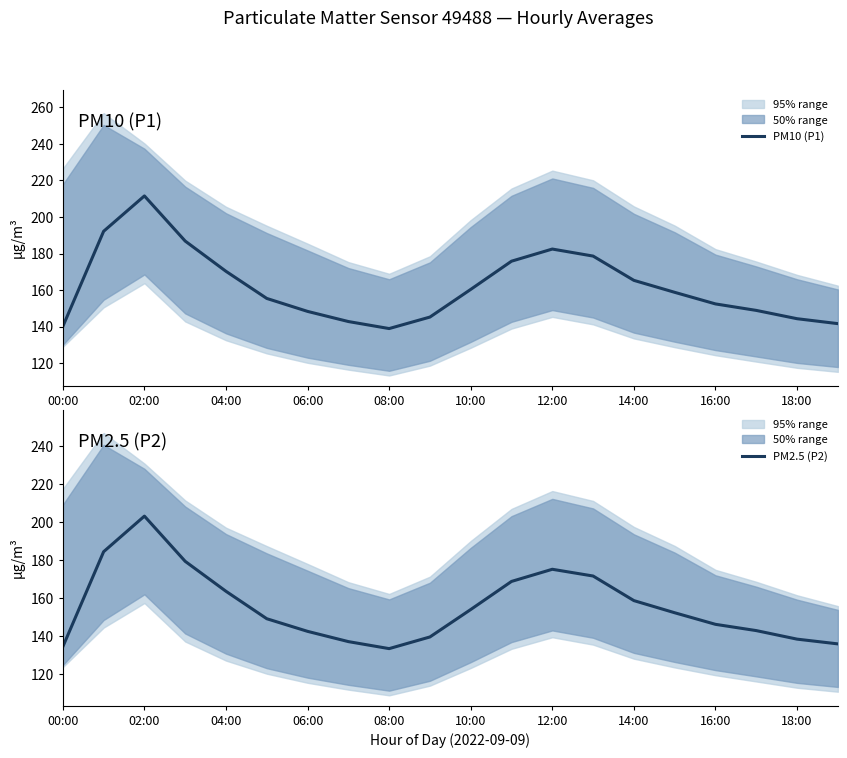

Is it true that PM10 (P1) equals 246.3 at 14:00?

False